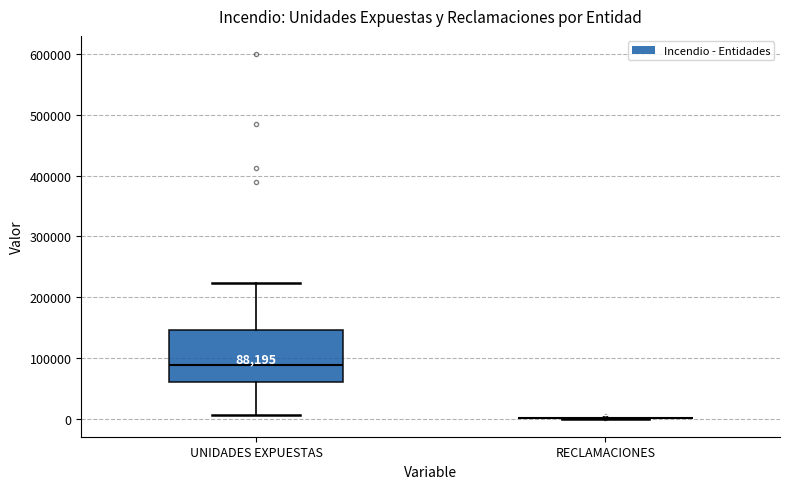

Which box is the tallest, from its lower edge to its upper edge?

UNIDADES EXPUESTAS